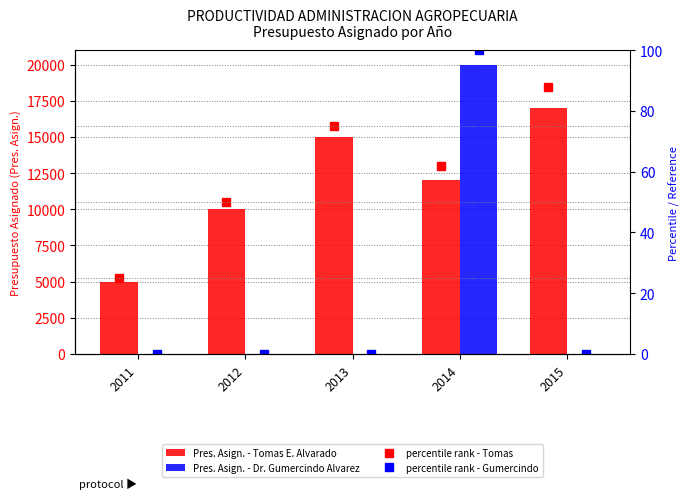

What are all the series names shown in the legend?

Pres. Asign. - Tomas E. Alvarado, Pres. Asign. - Dr. Gumercindo Alvarez, percentile rank - Tomas, percentile rank - Gumercindo